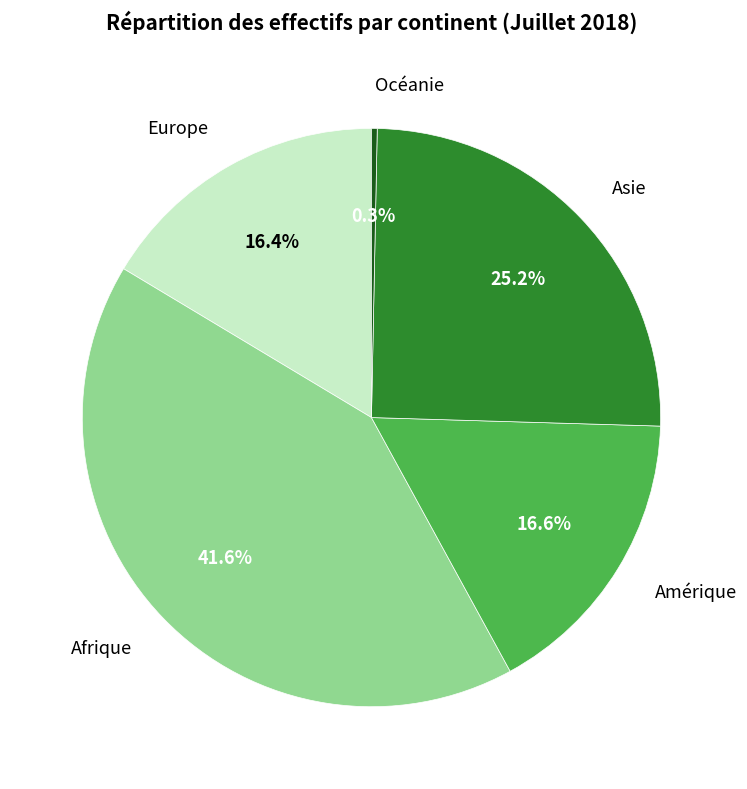

Is there a majority slice in this chart?

No